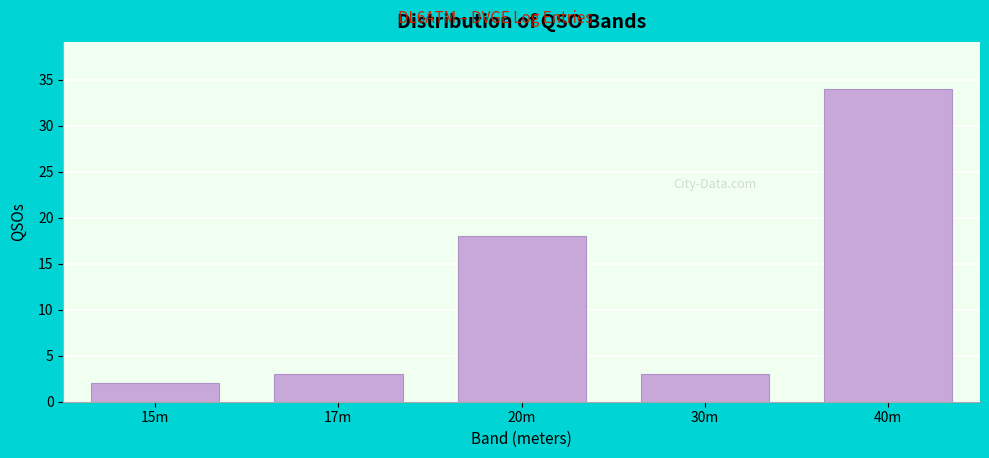

Reading right to left, list all the values displayed in this chart.

34	3	18	3	2